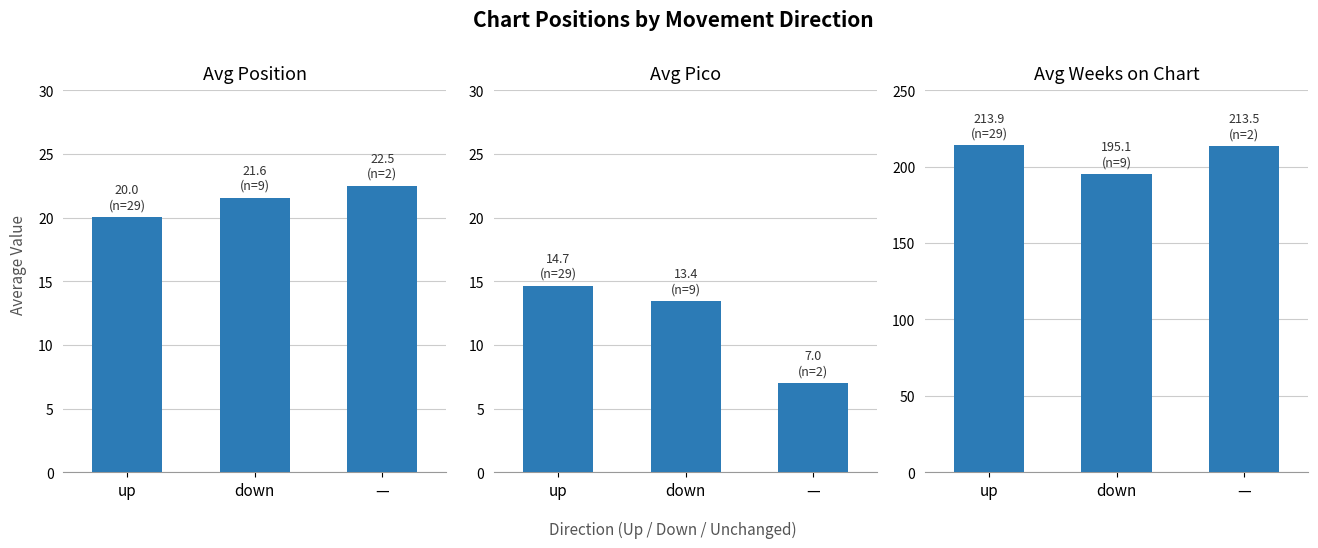

How many bars are there in total?

9